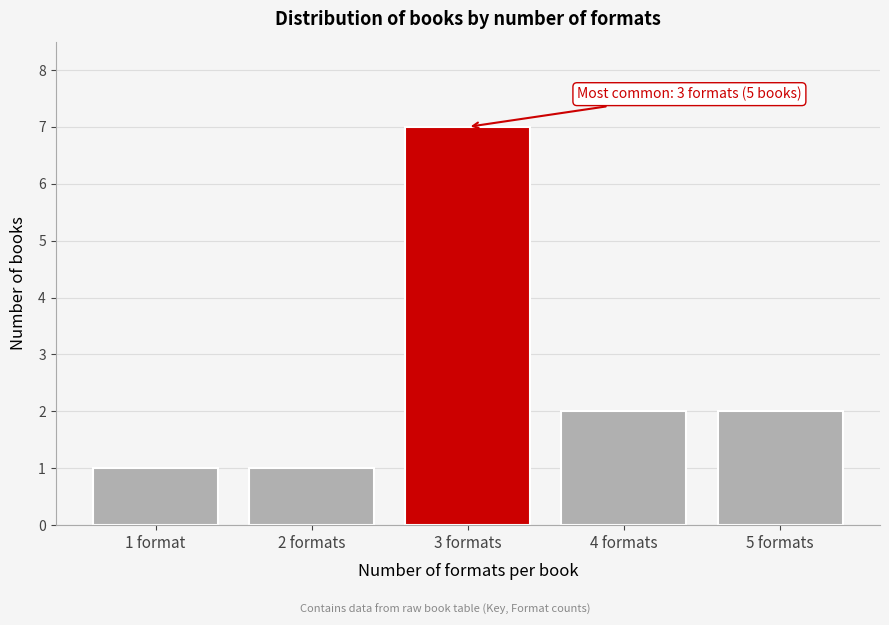

Reading right to left, what are all the values shown in this chart?

5 formats=2	4 formats=2	3 formats=7	2 formats=1	1 format=1